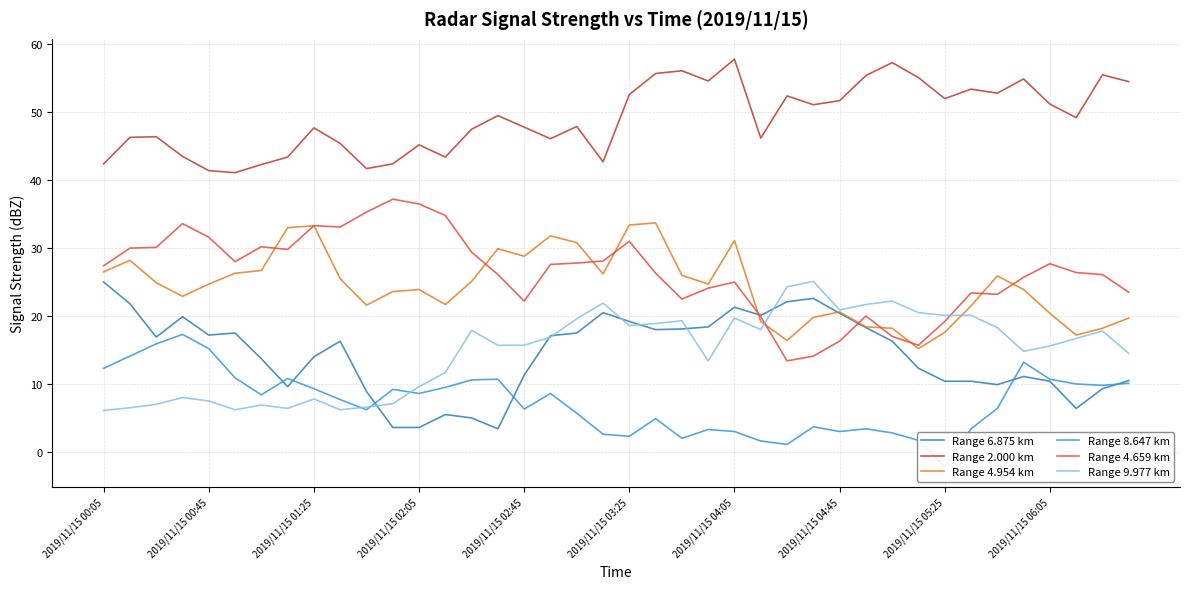

What is the lowest value of the Range 4.954 km series?

15.2